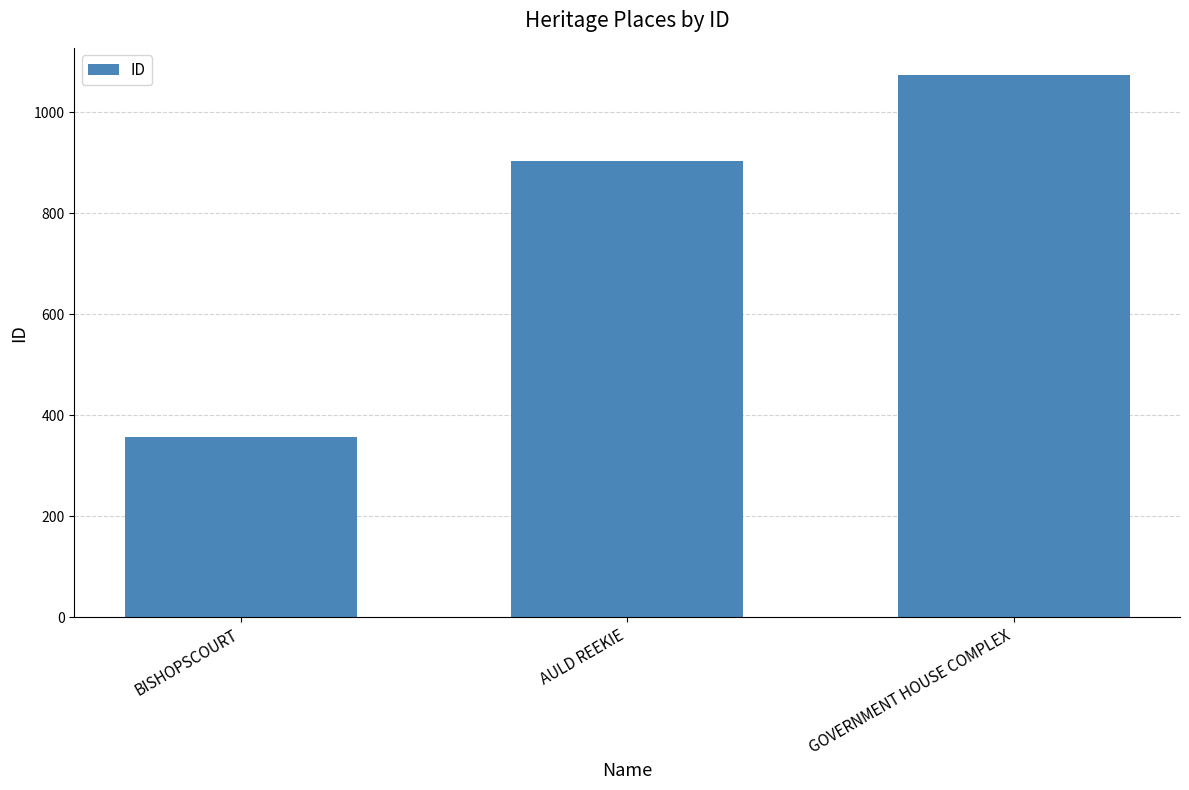

Between GOVERNMENT HOUSE COMPLEX and AULD REEKIE, which is larger?

GOVERNMENT HOUSE COMPLEX